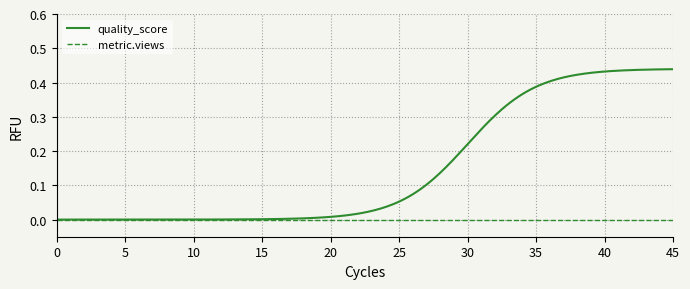

Rank the series by their average value, from highest to lowest.

quality_score, metric.views